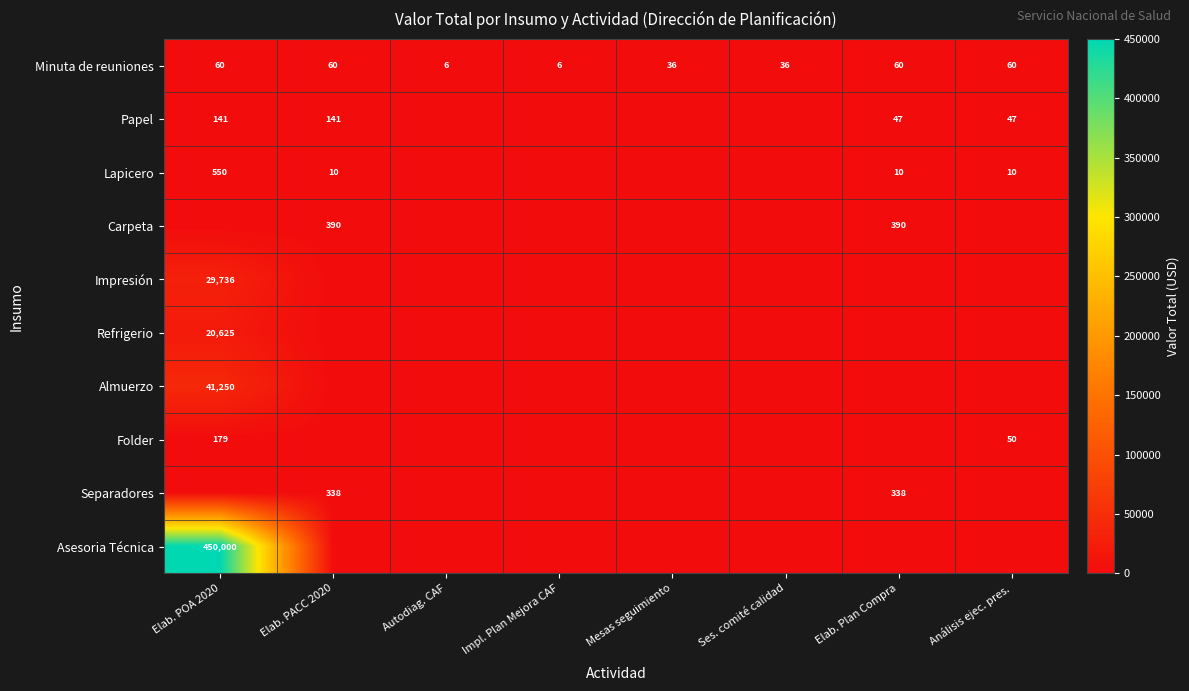

Count the Minuta de reuniones values in the range 36 to 60.

6